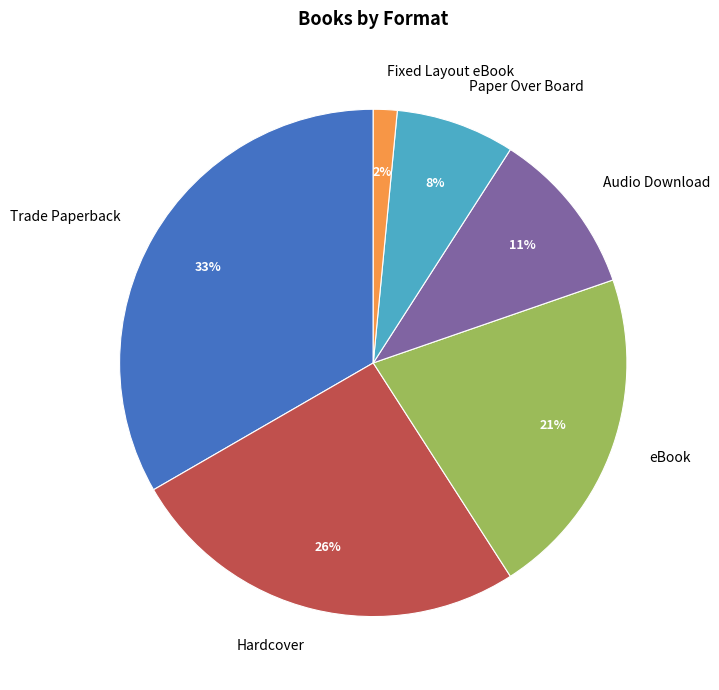

Which has a higher value, Paper Over Board or Trade Paperback?

Trade Paperback